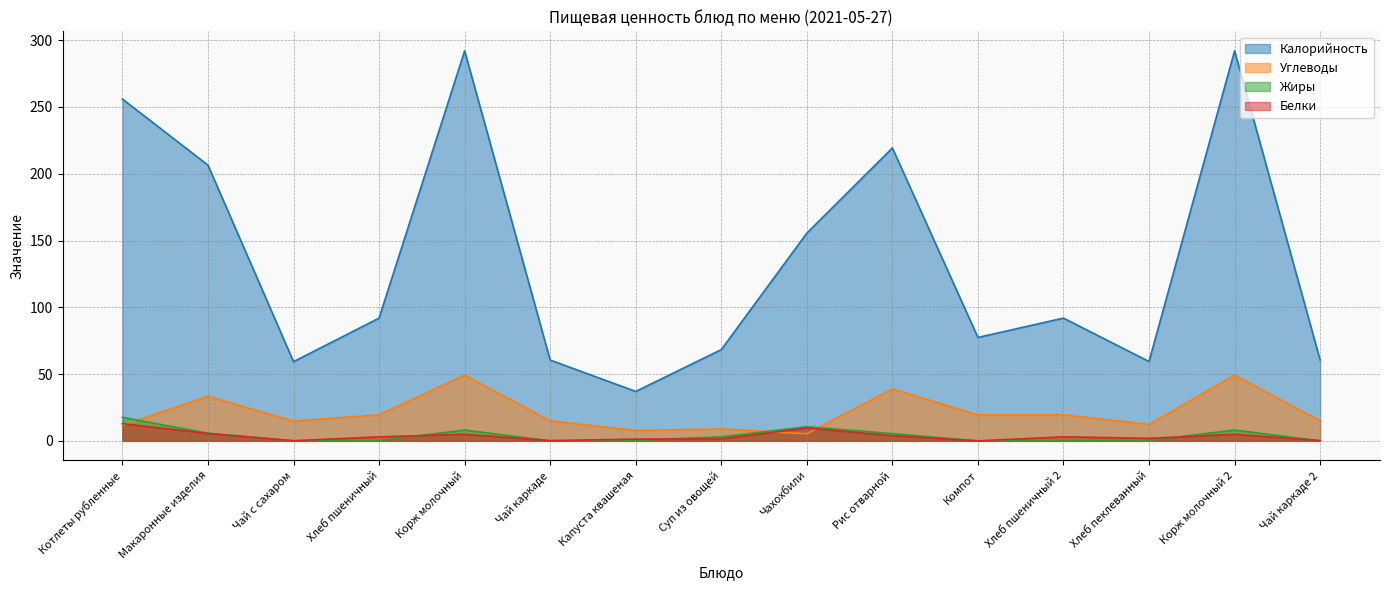

How many intersections are there between Углеводы and Белки?

3